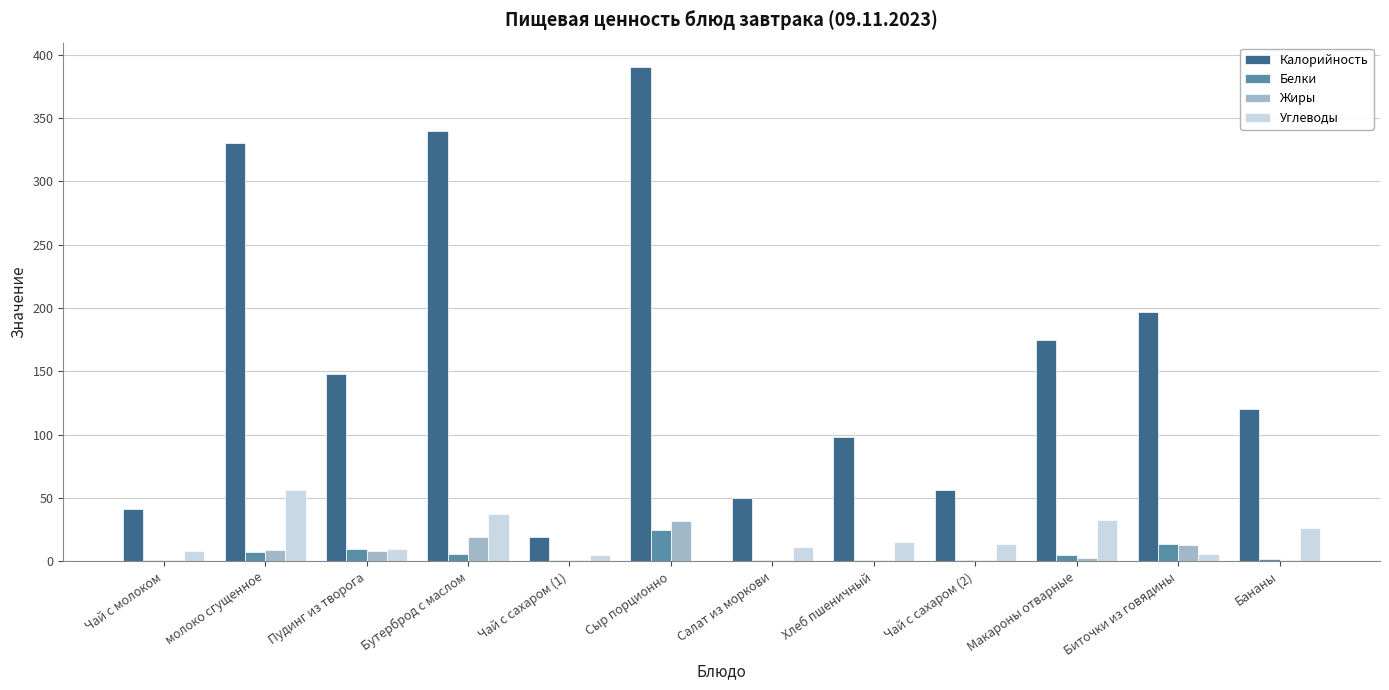

What is the highest value of the Жиры series?

32